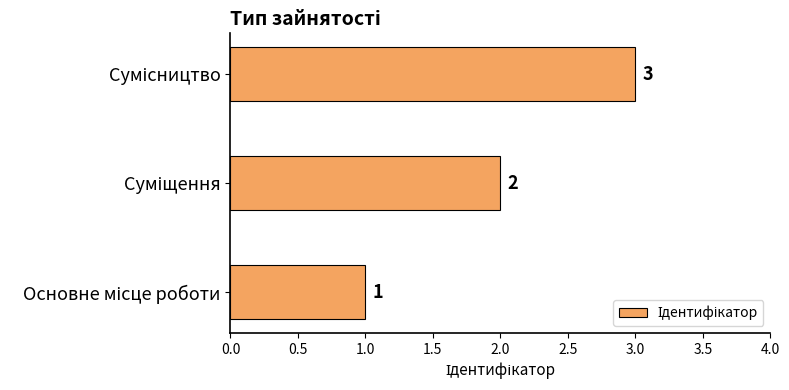

What is the sum of all values?

6